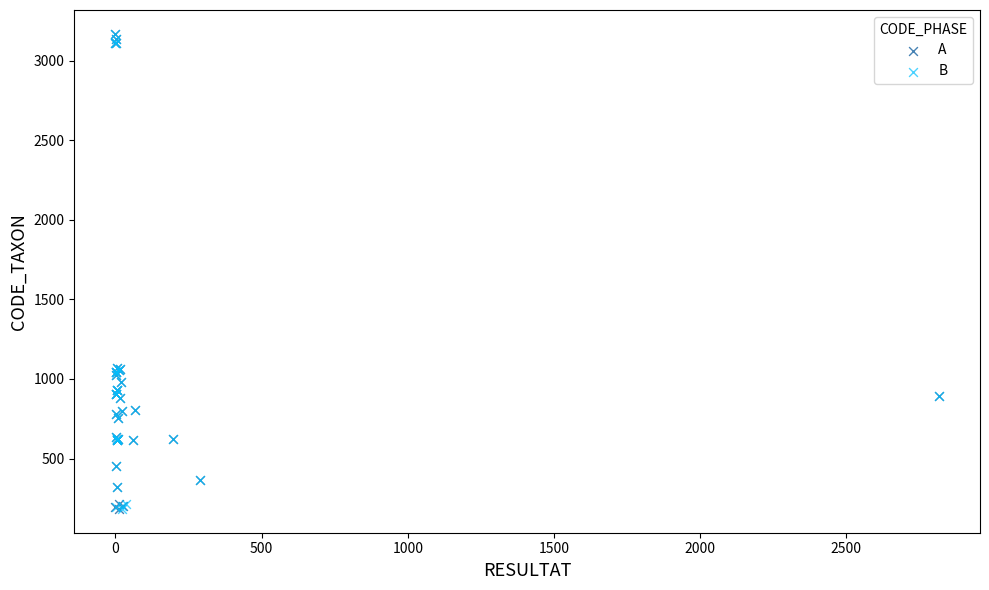

What are all the series names shown in the legend?

A, B